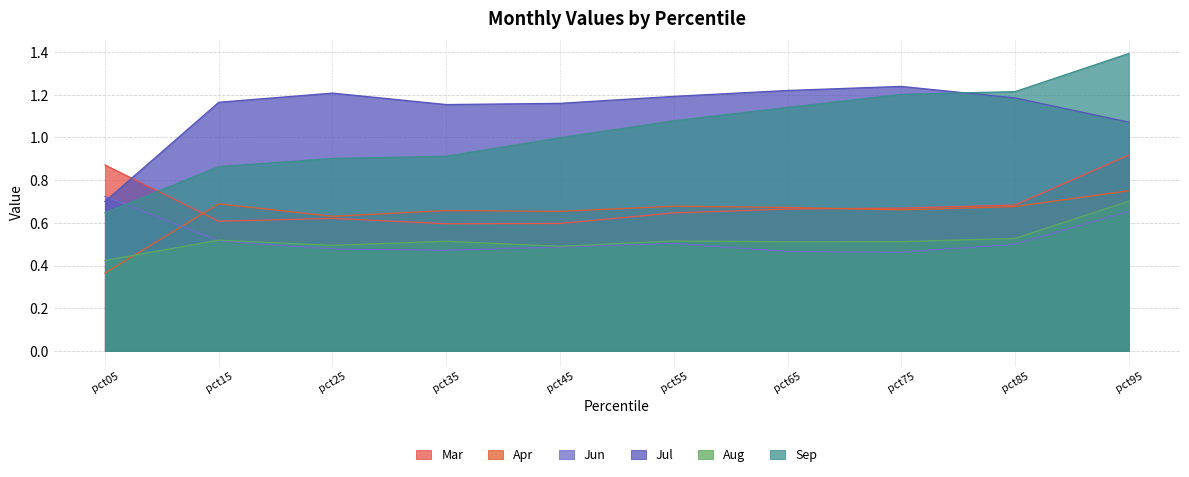

True or false: Apr has a value of 0.7 at pct45.

True